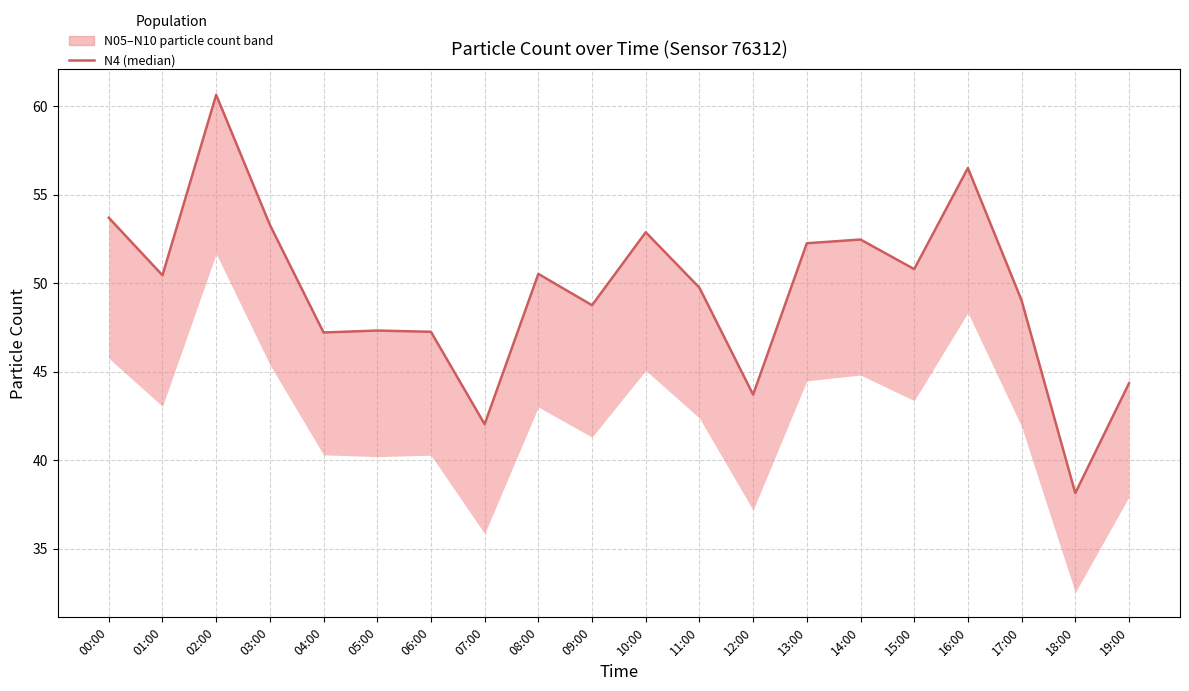

What is the label of the 12th point from the right?

08:00